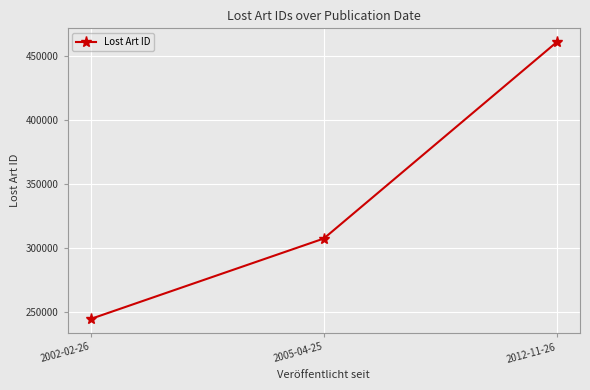

Reading left to right, list all the values displayed in this chart.

2002-02-26=244742	2005-04-25=307542	2012-11-26=461011